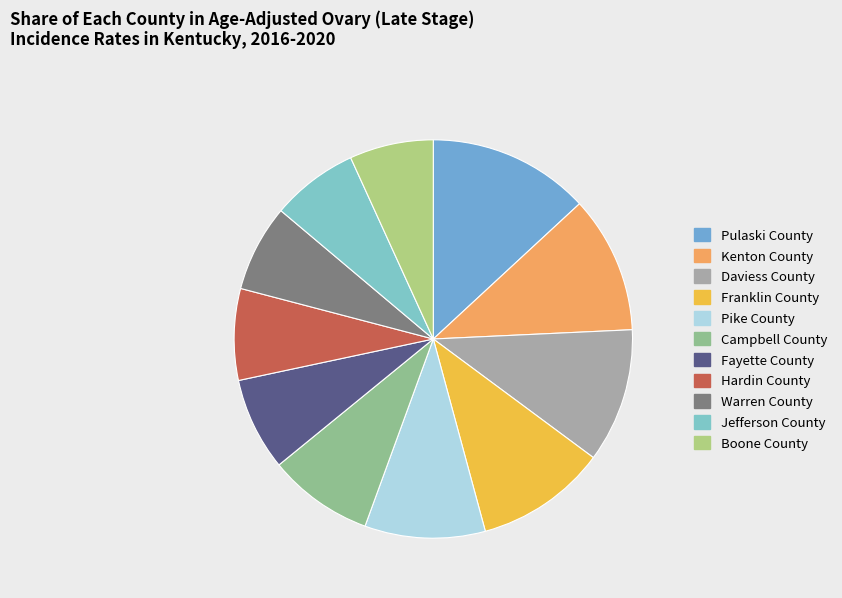

Is Warren County the majority of the pie?

No